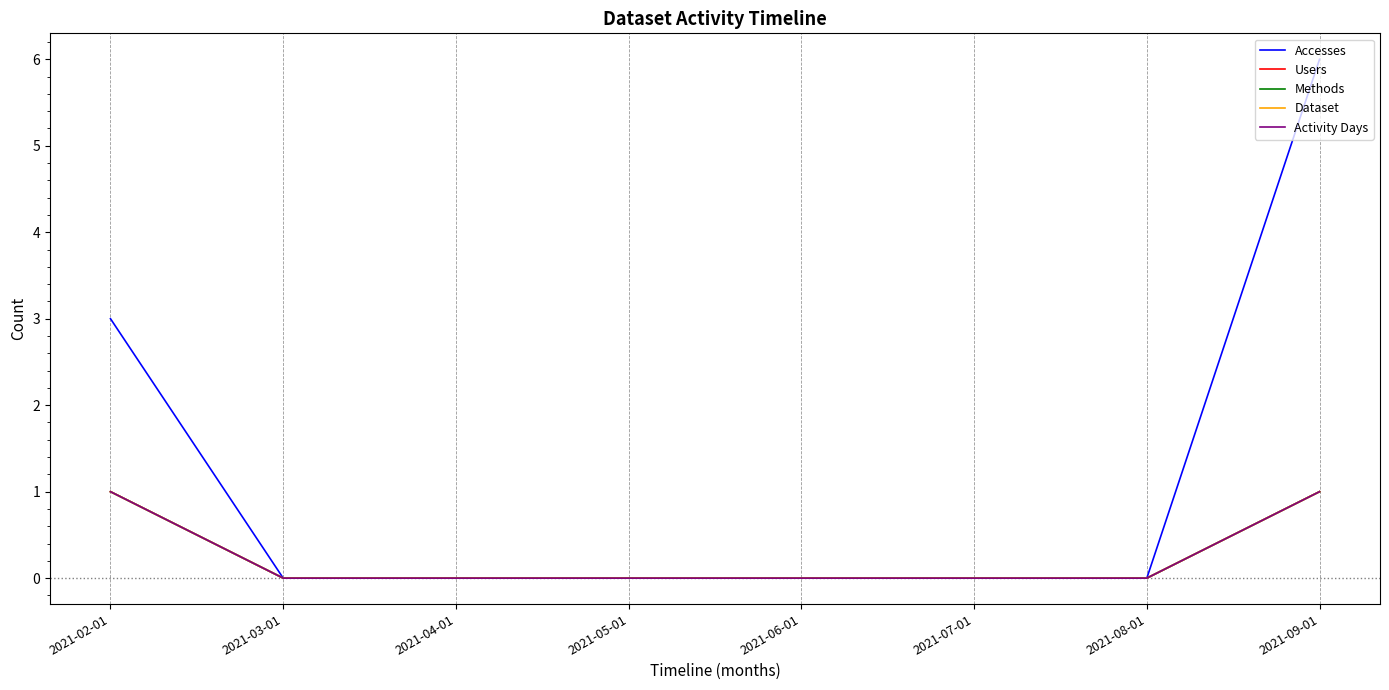

Does the chart display data point markers on the line(s)?

No